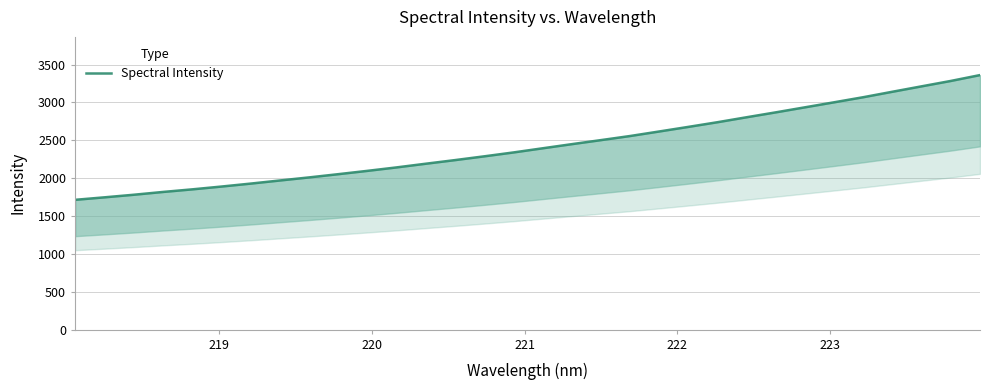

Does the chart have visible grid lines?

Yes